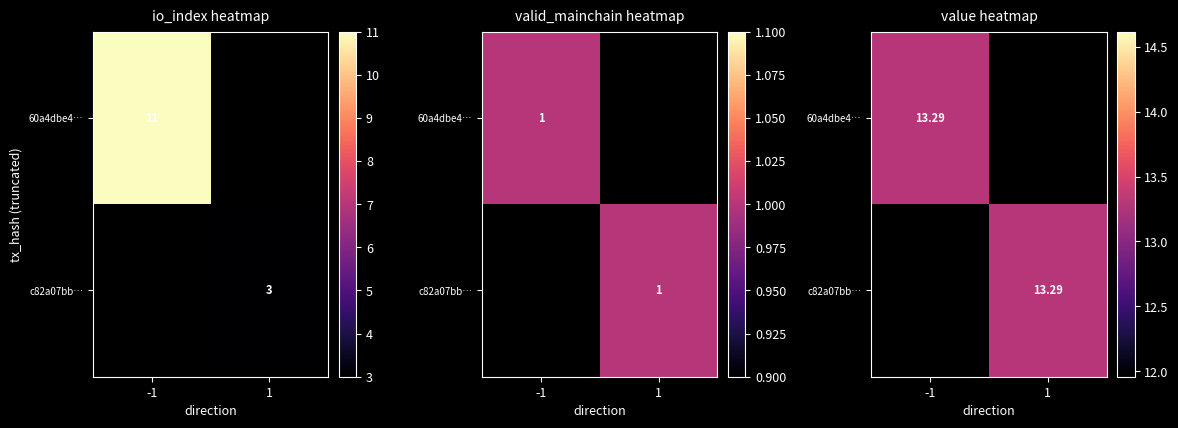

Rank the series at io_index from highest to lowest value.

60a4dbe46c8802167281bda78483a3a3f6d1618, c82a07bb1ee62700b07be3424dfb7f4df8f33b6